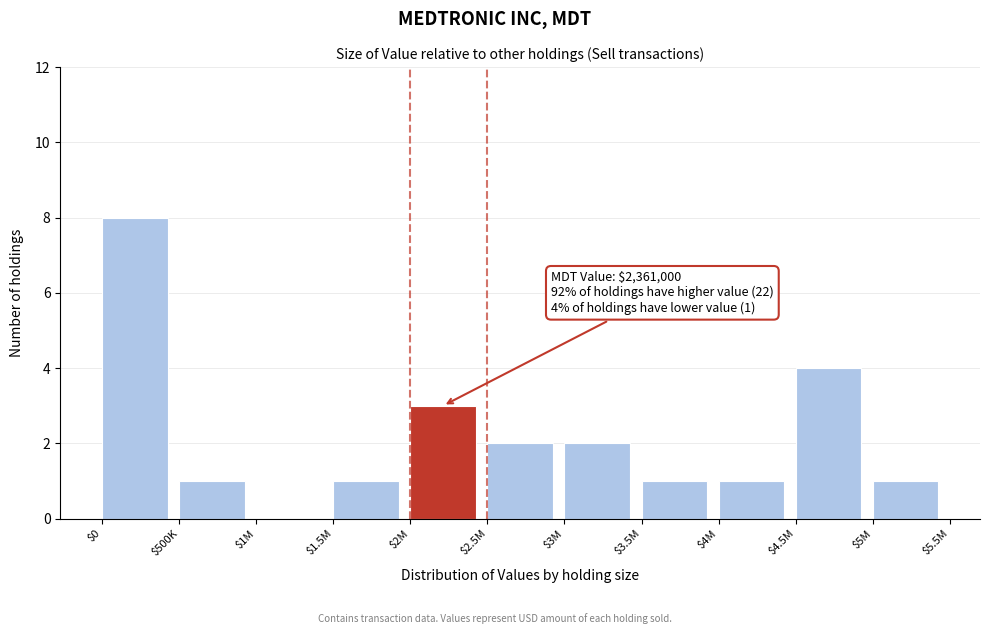

What is the sum of all values?

24